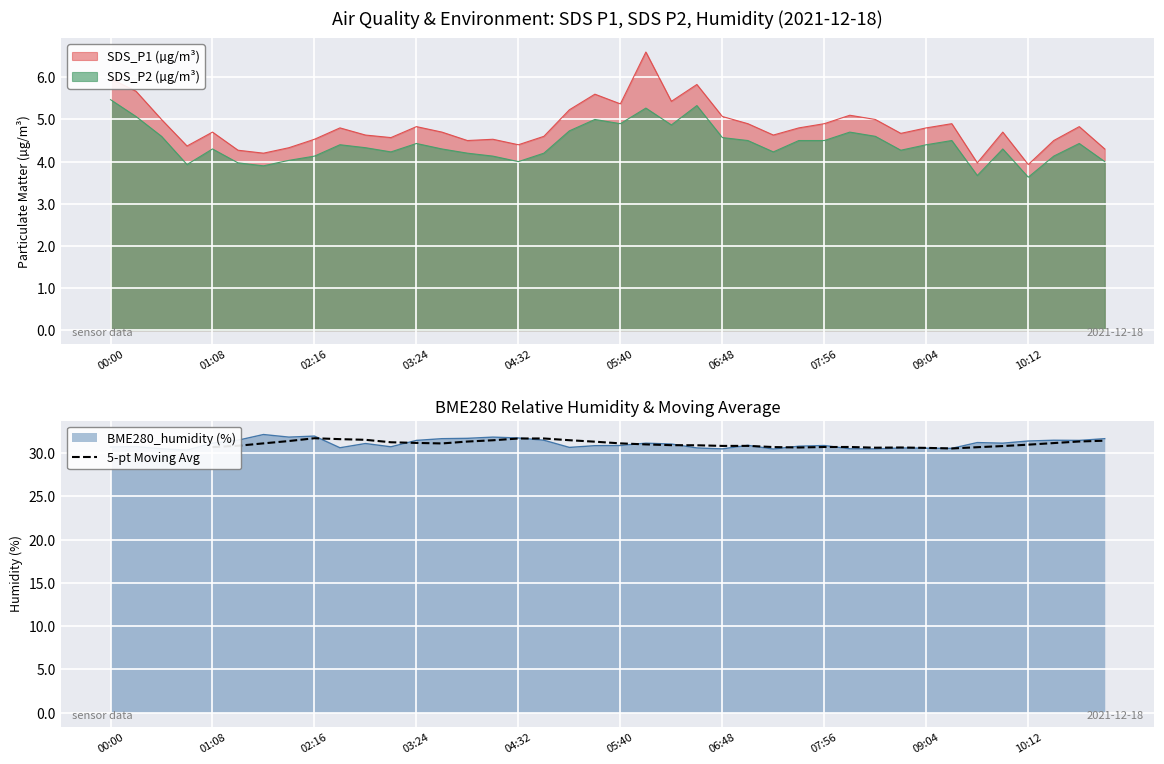

The value of SDS_P2 (µg/m³) at 07:56 is 7.4. True or false?

False